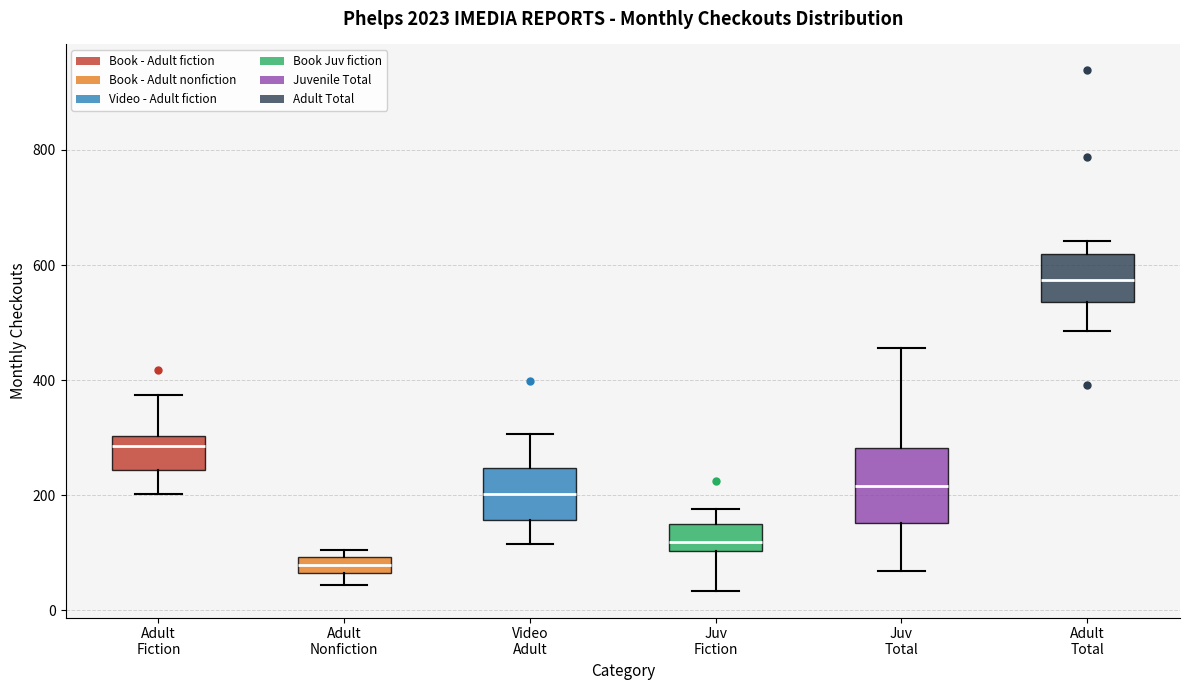

Which box's median line is the highest?

Adult Total